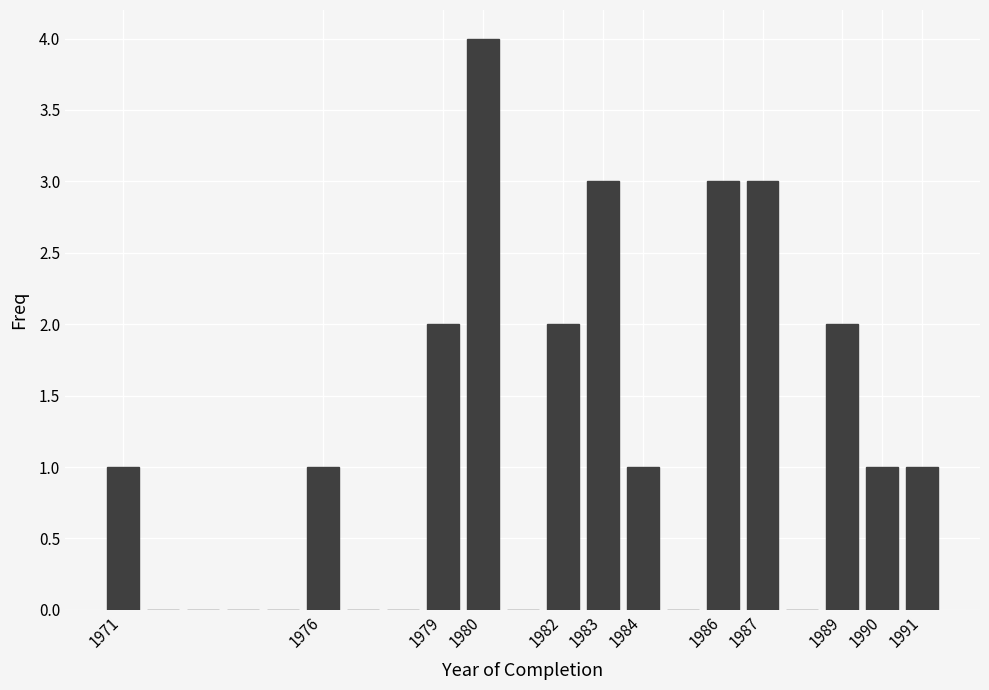

How tall is the bar that spans 1989.5 to 1990.5 on the x-axis? The values are not printed on the chart, so give them approximately, as read against the axis.

1